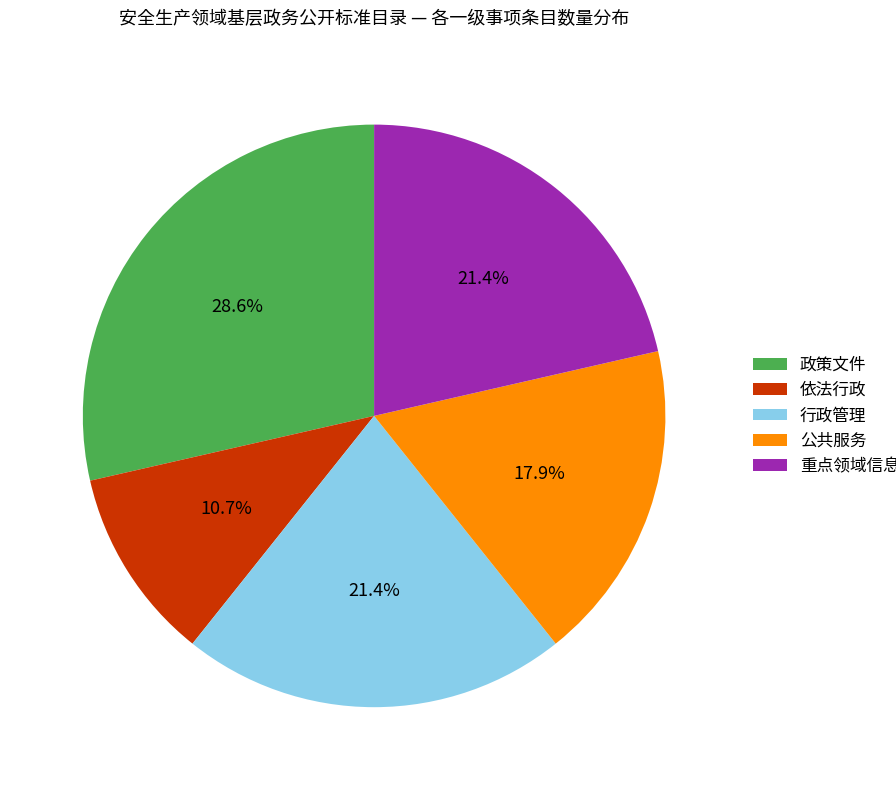

Which slice is the largest?

政策文件